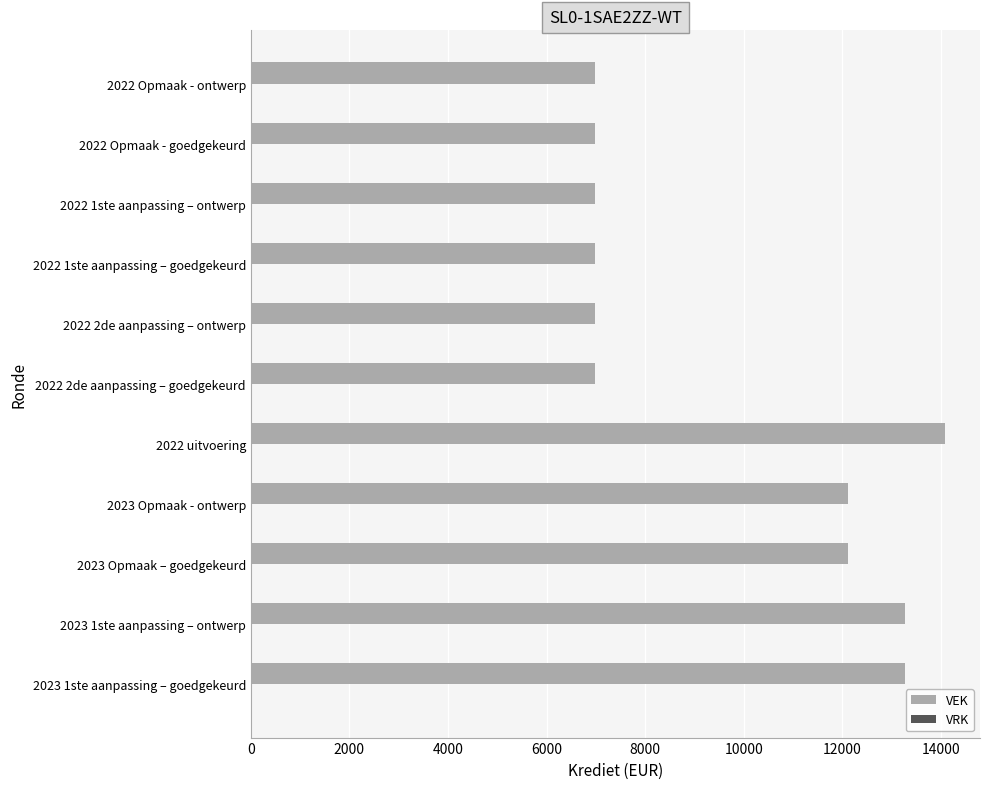

Between 2023 Opmaak – goedgekeurd and 2022 Opmaak - goedgekeurd, which is larger?

2023 Opmaak – goedgekeurd